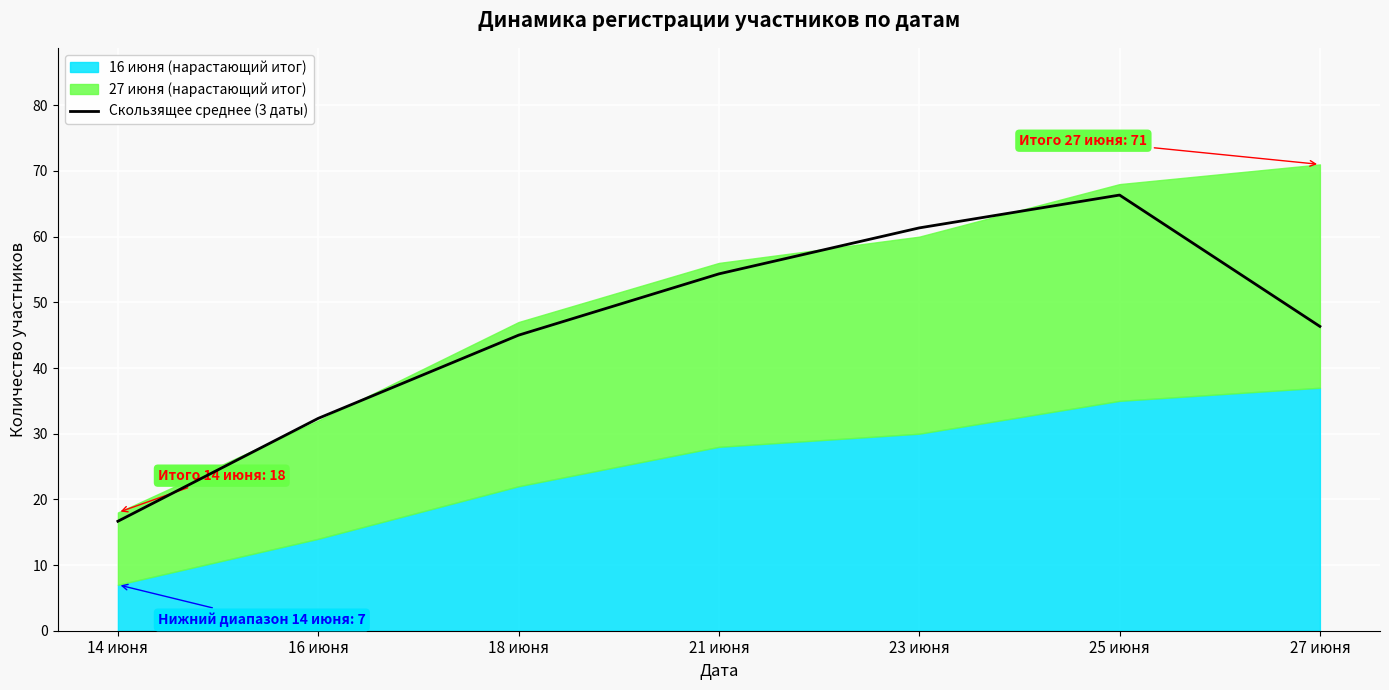

Which category has the highest value in the Скользящее среднее (3 даты) series?

25 июня